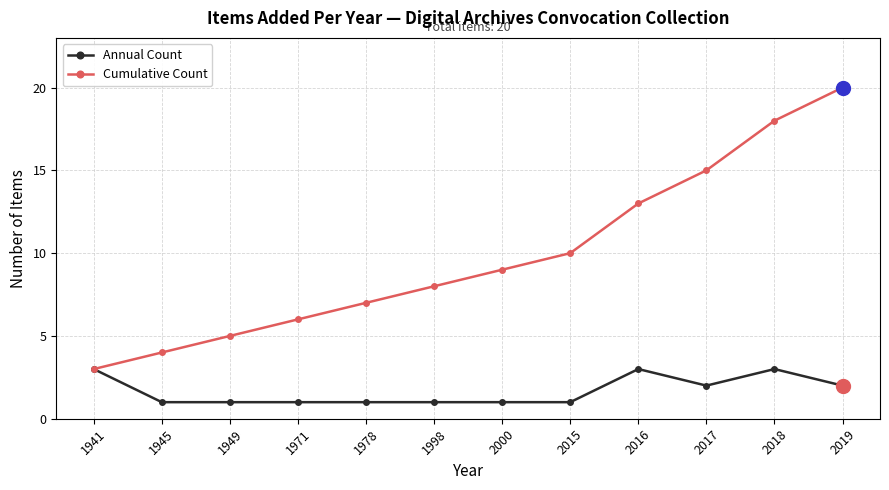

Which series changed the most between 1941 and 2019?

Cumulative Count